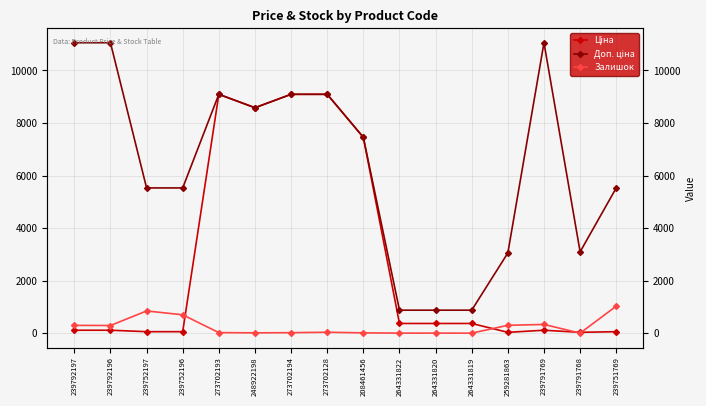

At which label does Залишок first exceed 34?

239792197